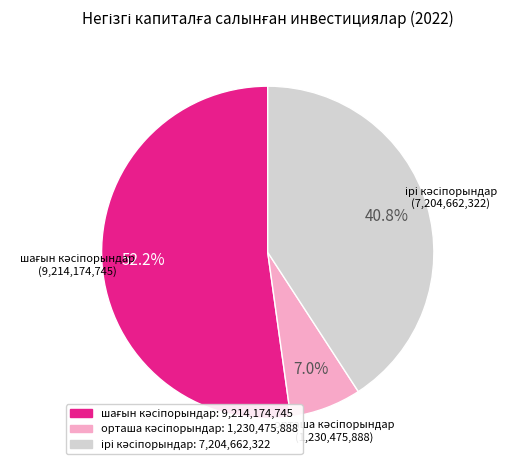

To the nearest percent, what is the average slice percentage?

33%